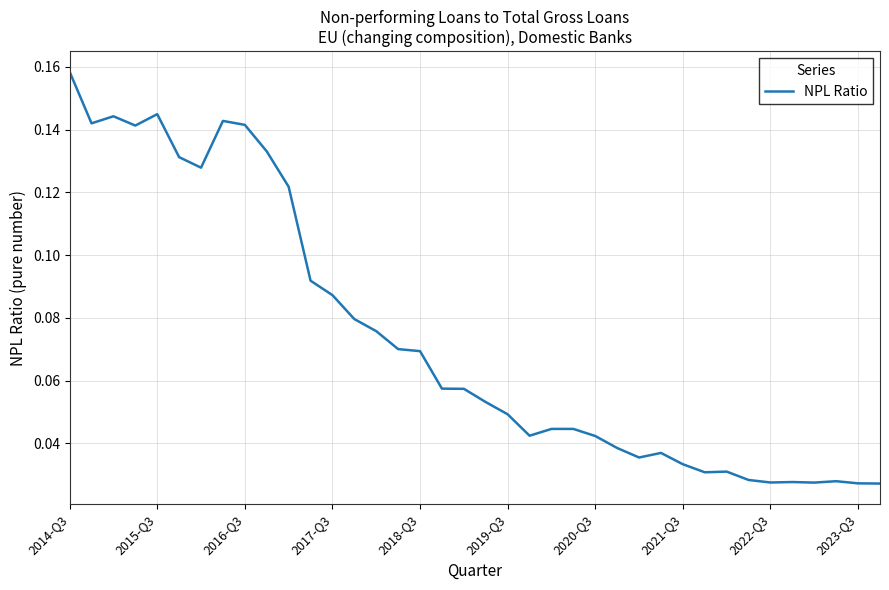

Does the chart display data point markers on the line(s)?

No